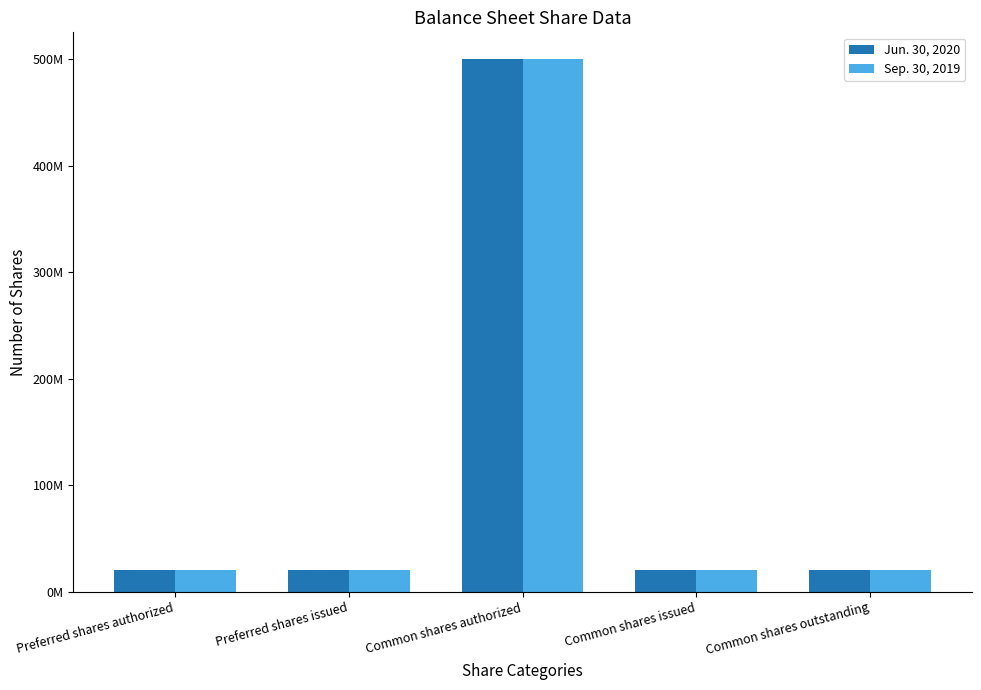

What is the approximate value of Jun. 30, 2020 at Common shares outstanding, to the nearest 100?

20000000